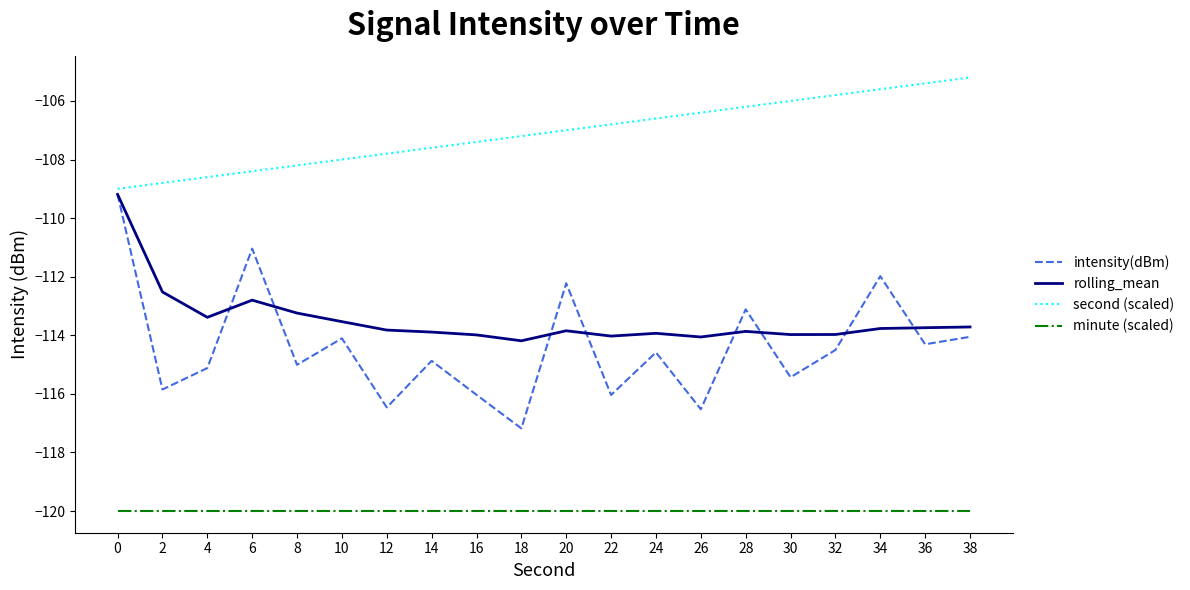

True or false: minute (scaled) and rolling_mean intersect in this chart.

False